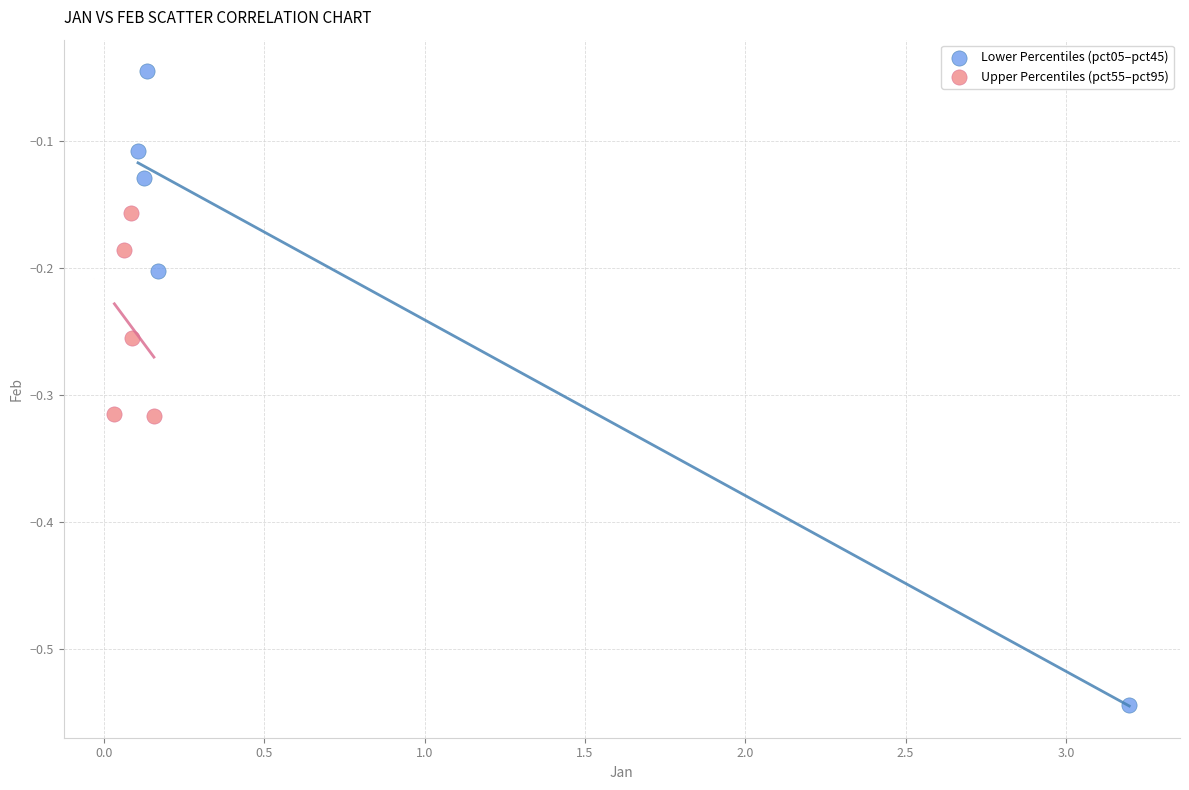

Which series contains the highest Y value?

Lower Percentiles (pct05–pct45)